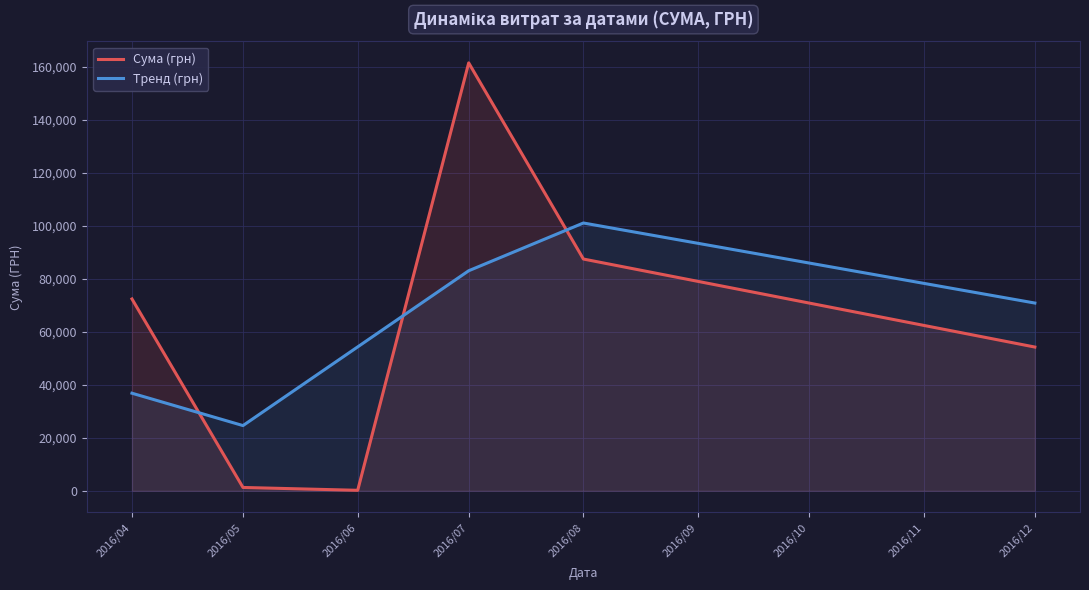

Reading left to right, transcribe all the data shown in this chart.

Сума (грн): 2016/04=72406.6	2016/05=1252.4	2016/06=180.0	2016/07=161513.3	2016/08=87473.1	2016/12=54252.0
Тренд (грн): 2016/04=36829.5	2016/05=24613.0	2016/06=54315.2	2016/07=83055.5	2016/08=101079.5	2016/12=70862.6